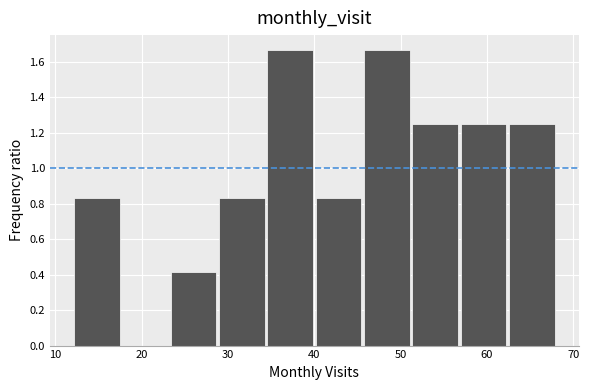

Reading left to right, transcribe this chart: for each bar, give the range it covers on the x-axis and its height. Neither the bar edges nor the heights are printed on the chart, so give them approximately, as read against the axes.

12.0 to 17.6: 0.84
17.6 to 23.2: 0
23.2 to 28.8: 0.42
28.8 to 34.4: 0.84
34.4 to 40.0: 1.66
40.0 to 45.6: 0.84
45.6 to 51.2: 1.66
51.2 to 56.8: 1.26
56.8 to 62.4: 1.26
62.4 to 68.0: 1.26